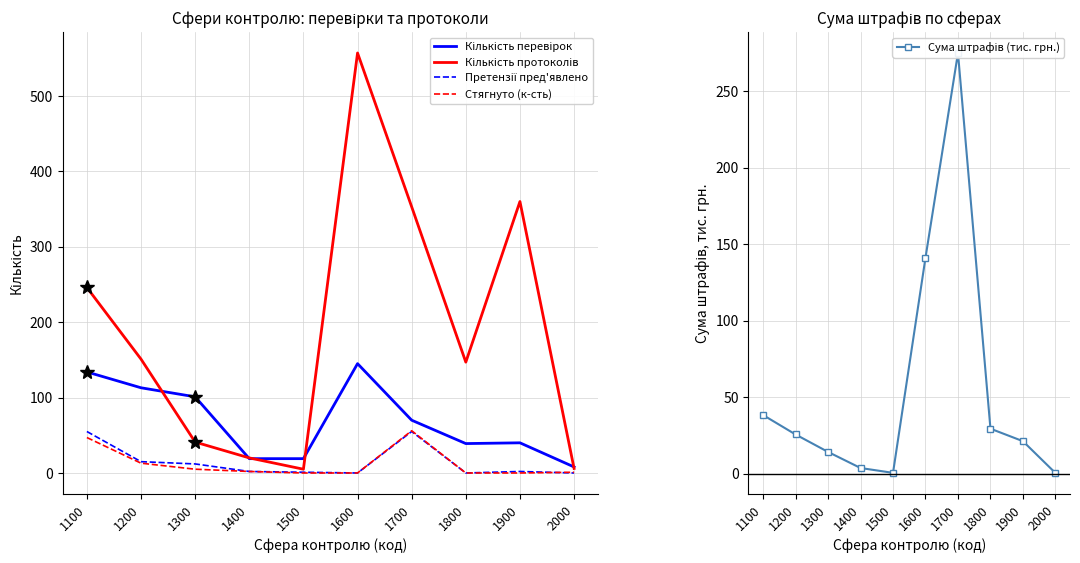

True or false: Претензії пред'явлено has a value of 27.9 at 1800.

False